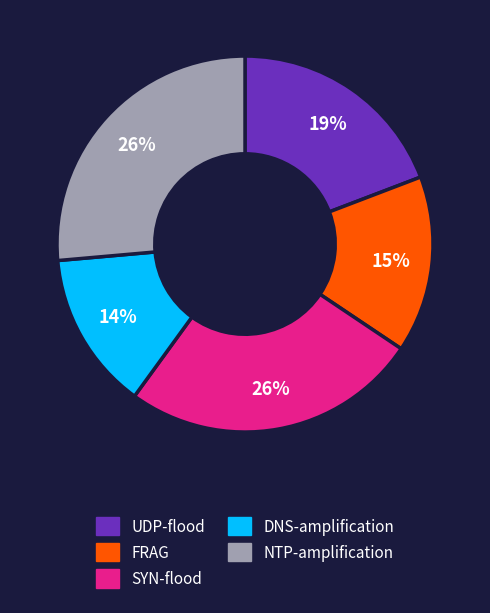

Is there any slice that represents more than half of the pie?

No